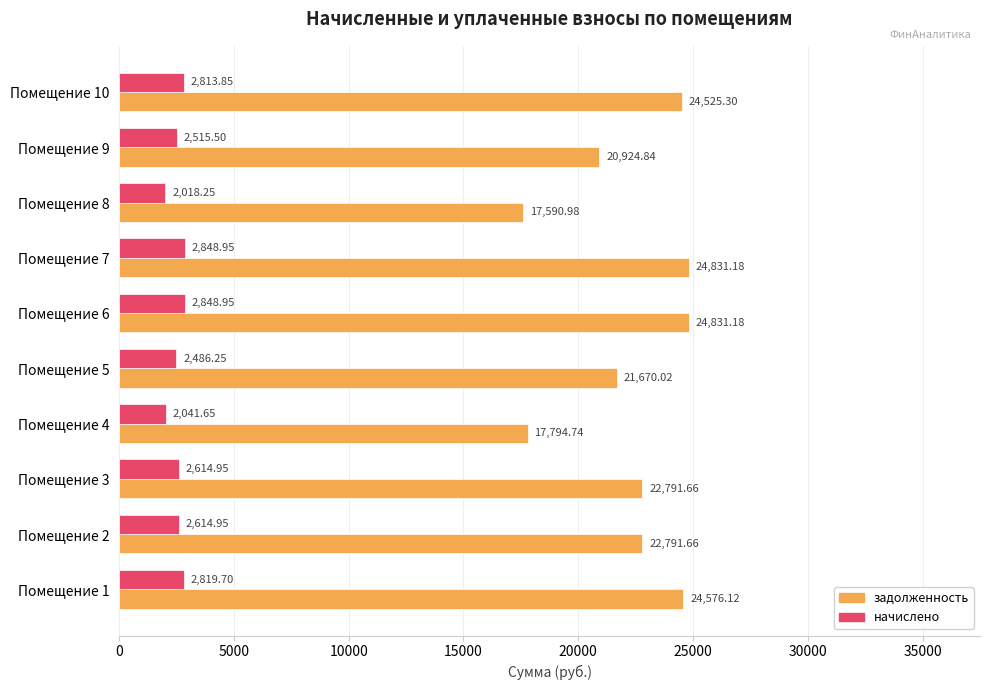

Between Помещение 4 and Помещение 8, which series saw the biggest shift?

задолженность